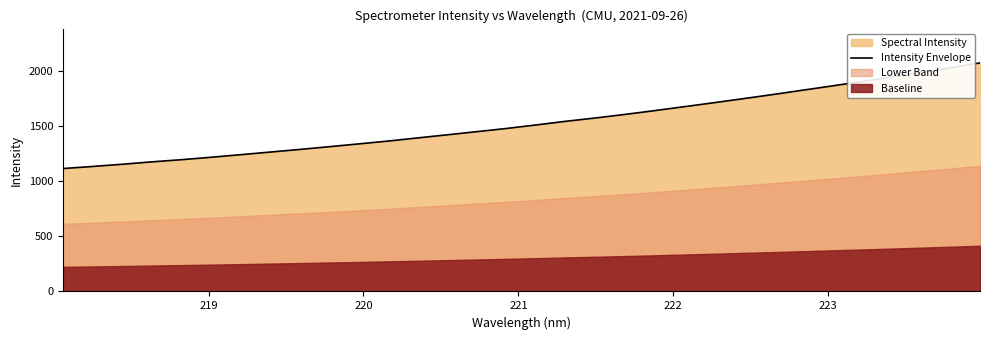

What is the minimum value for Intensity Envelope?

1115.8